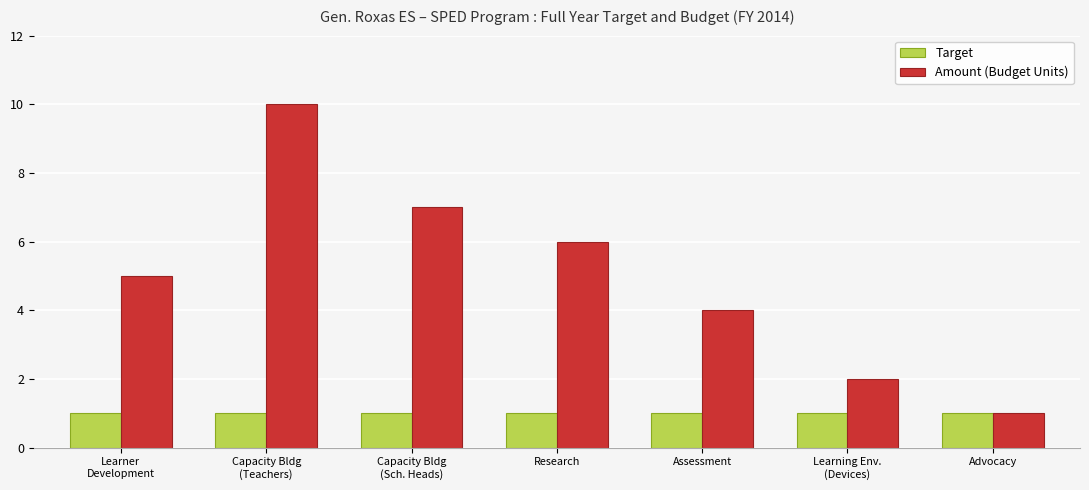

Is the value of Amount (Budget Units) at Learner
Development greater than the value of Target at Research?

Yes